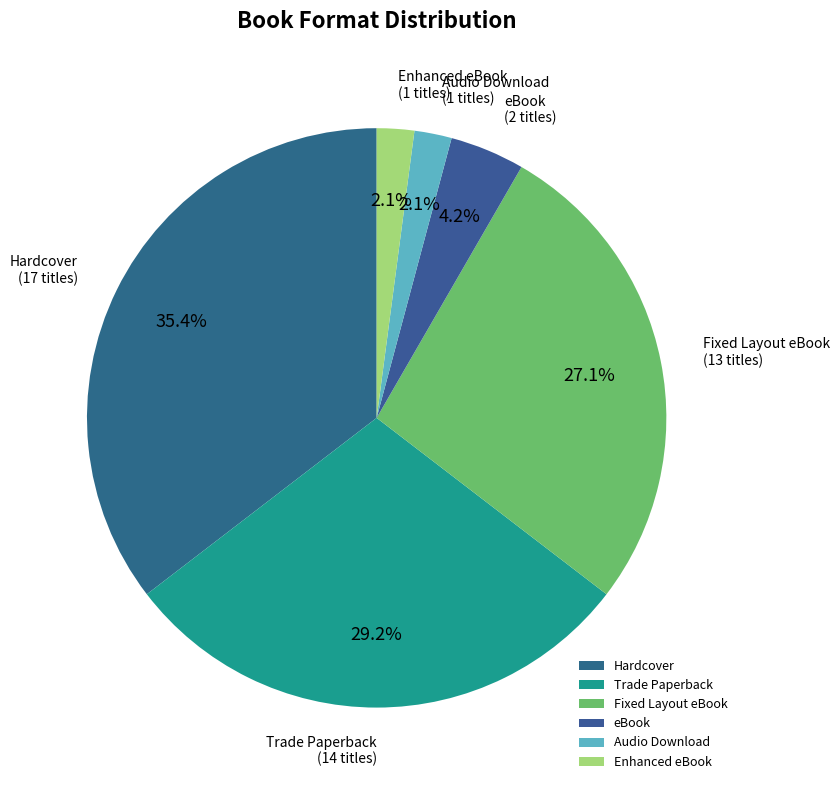

What is the largest slice in the pie chart?

Hardcover